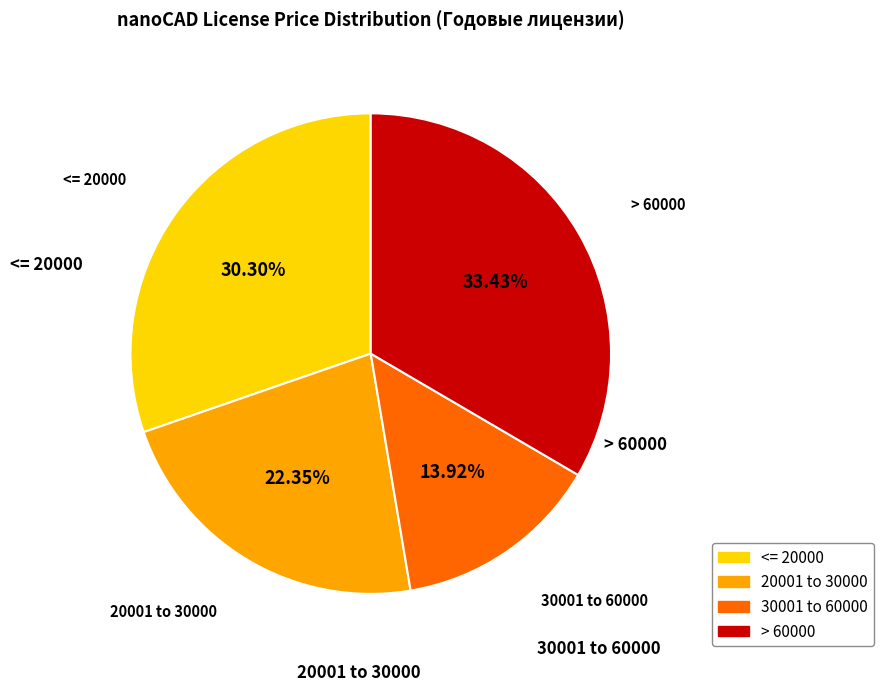

Is there any slice that represents more than half of the pie?

No